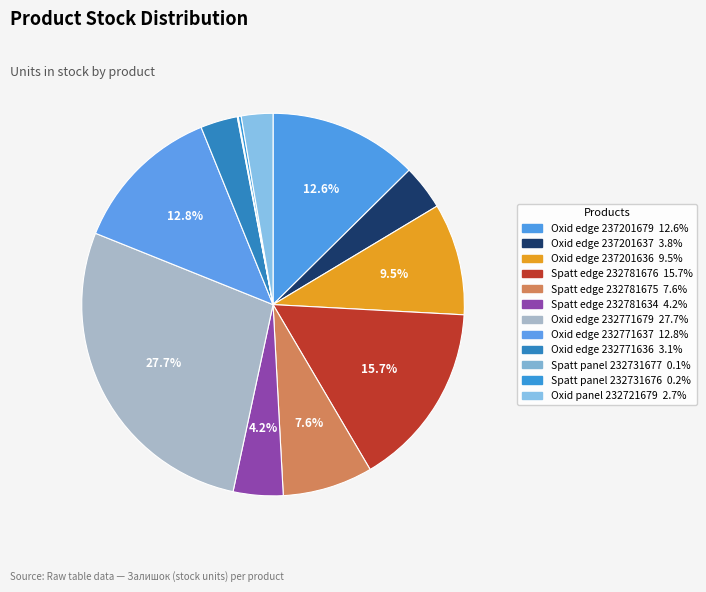

Is there a majority slice in this chart?

No